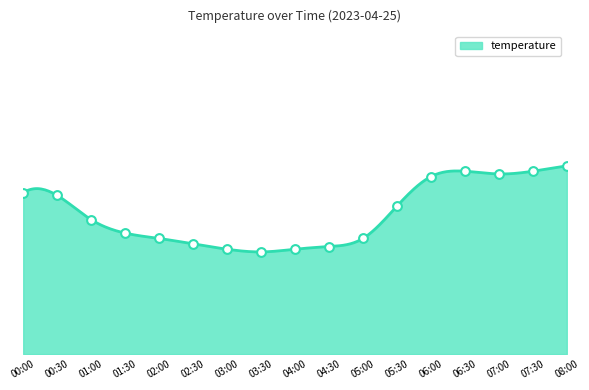

What is the change in value from 01:30 to 03:00?

-0.6